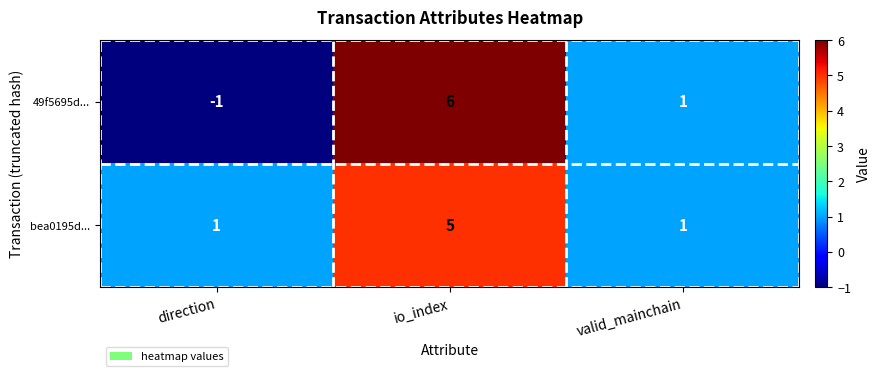

Count the bea0195d... values in the range 1 to 5.

3